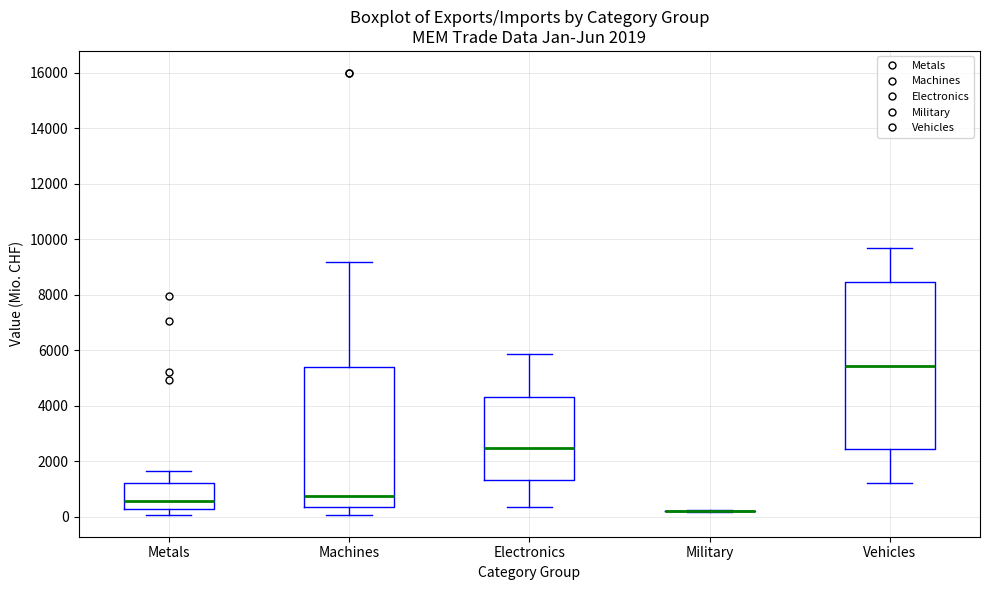

Which box is the tallest, from its lower edge to its upper edge?

Vehicles